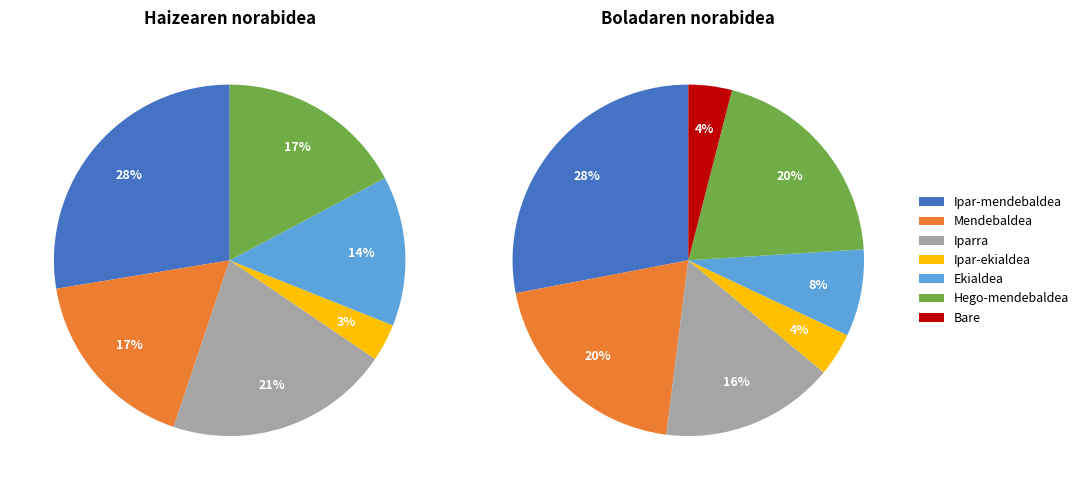

To the nearest percent, what portion does Hego-mendebaldea represent?

17%